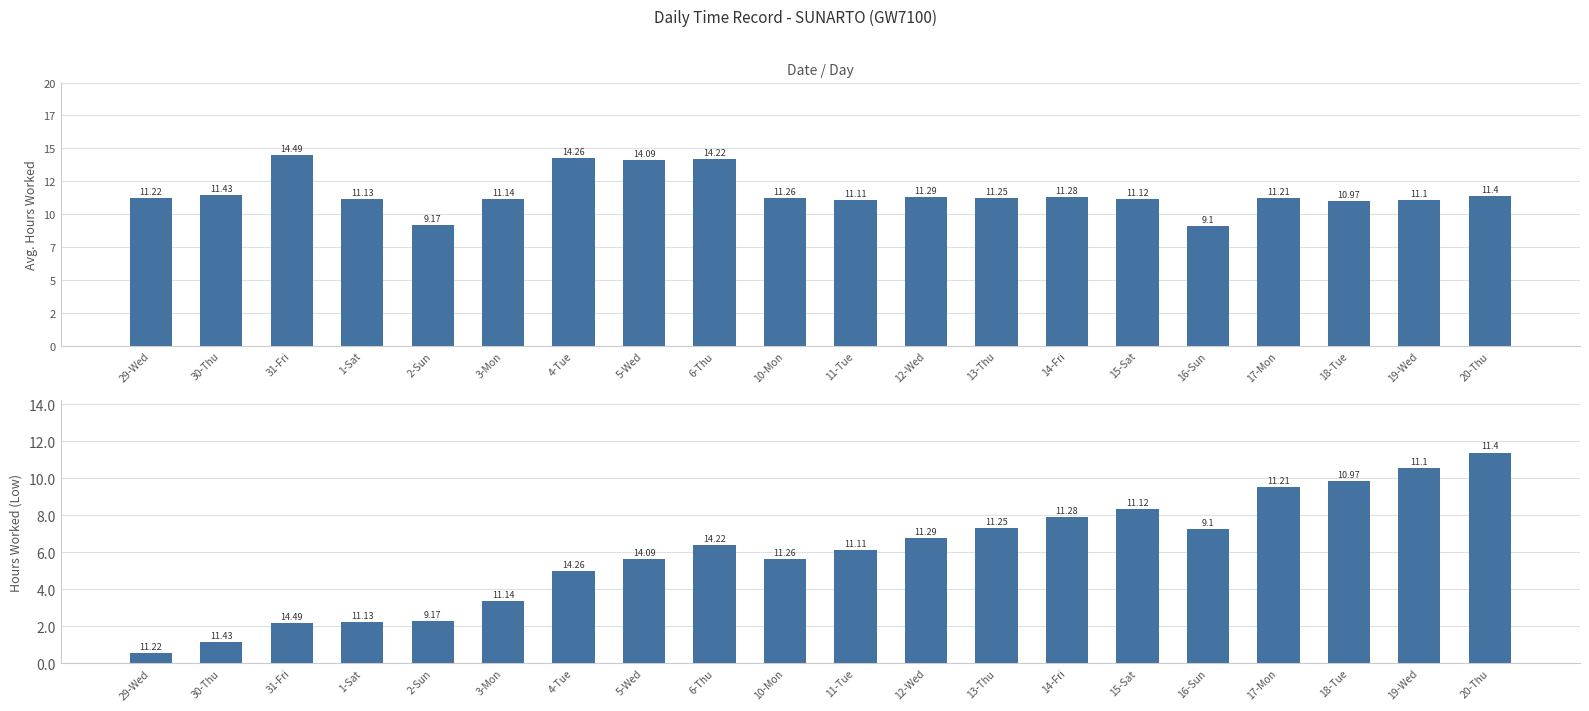

What position from the left is 18-Tue?

18